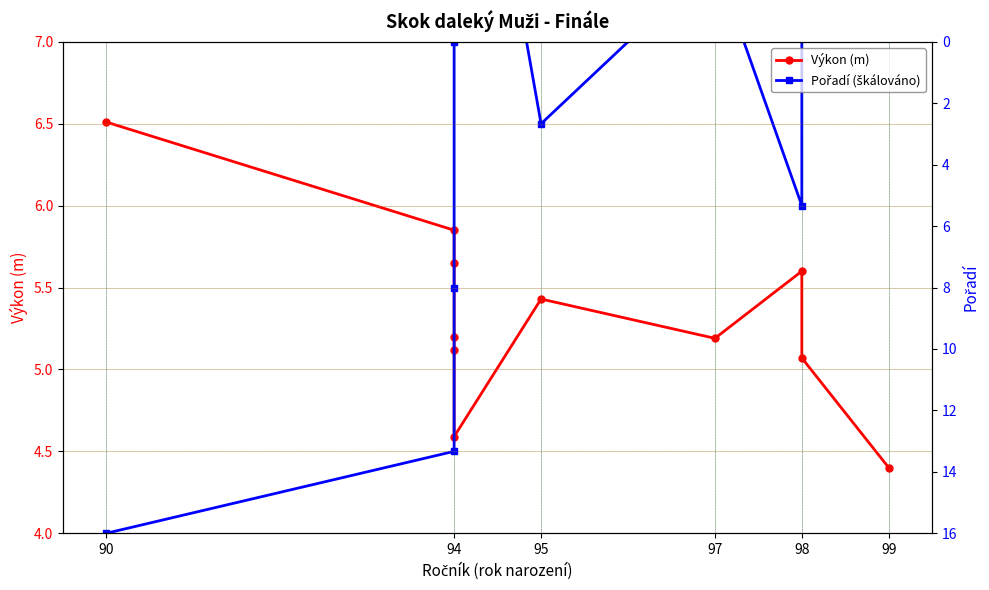

At which label does Výkon (m) first exceed 5?

90